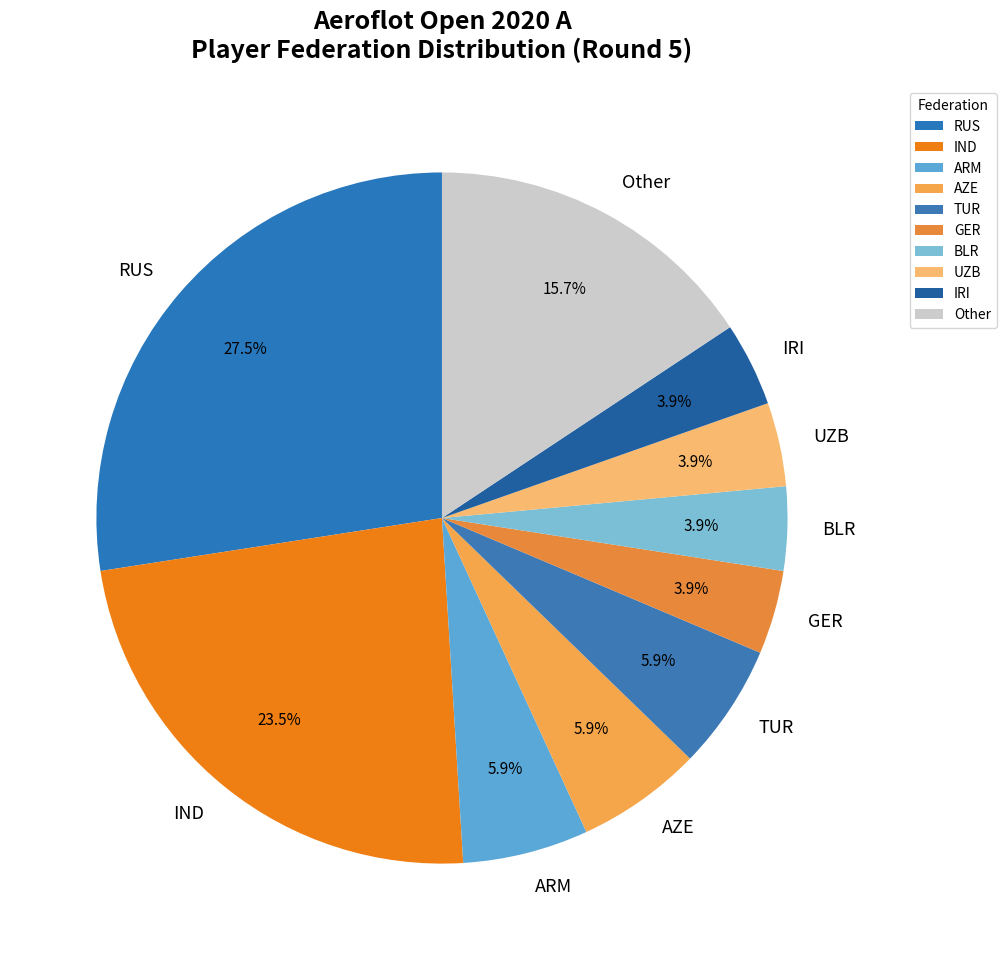

Count the number of slices in the pie.

10